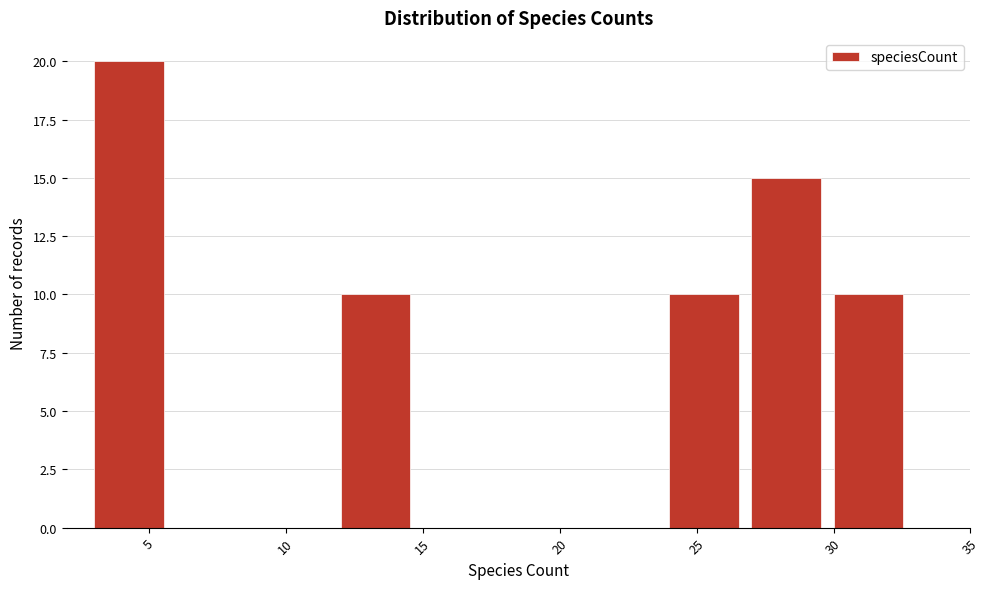

What is the height of the bar covering 24 to 27 on the x-axis? The values are not printed on the chart, so give them approximately, as read against the axis.

10